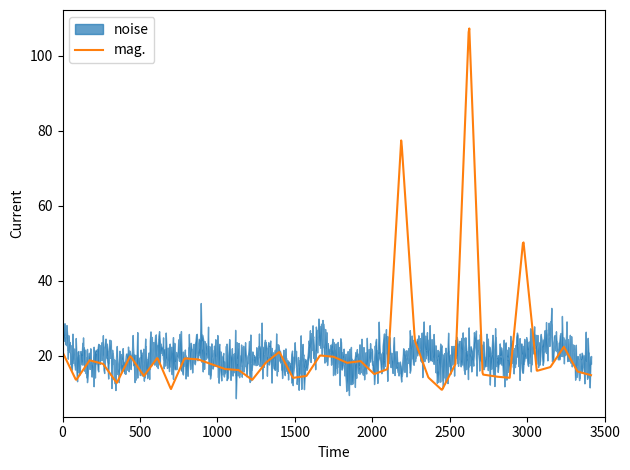

What are all the series names shown in the legend?

noise, mag.